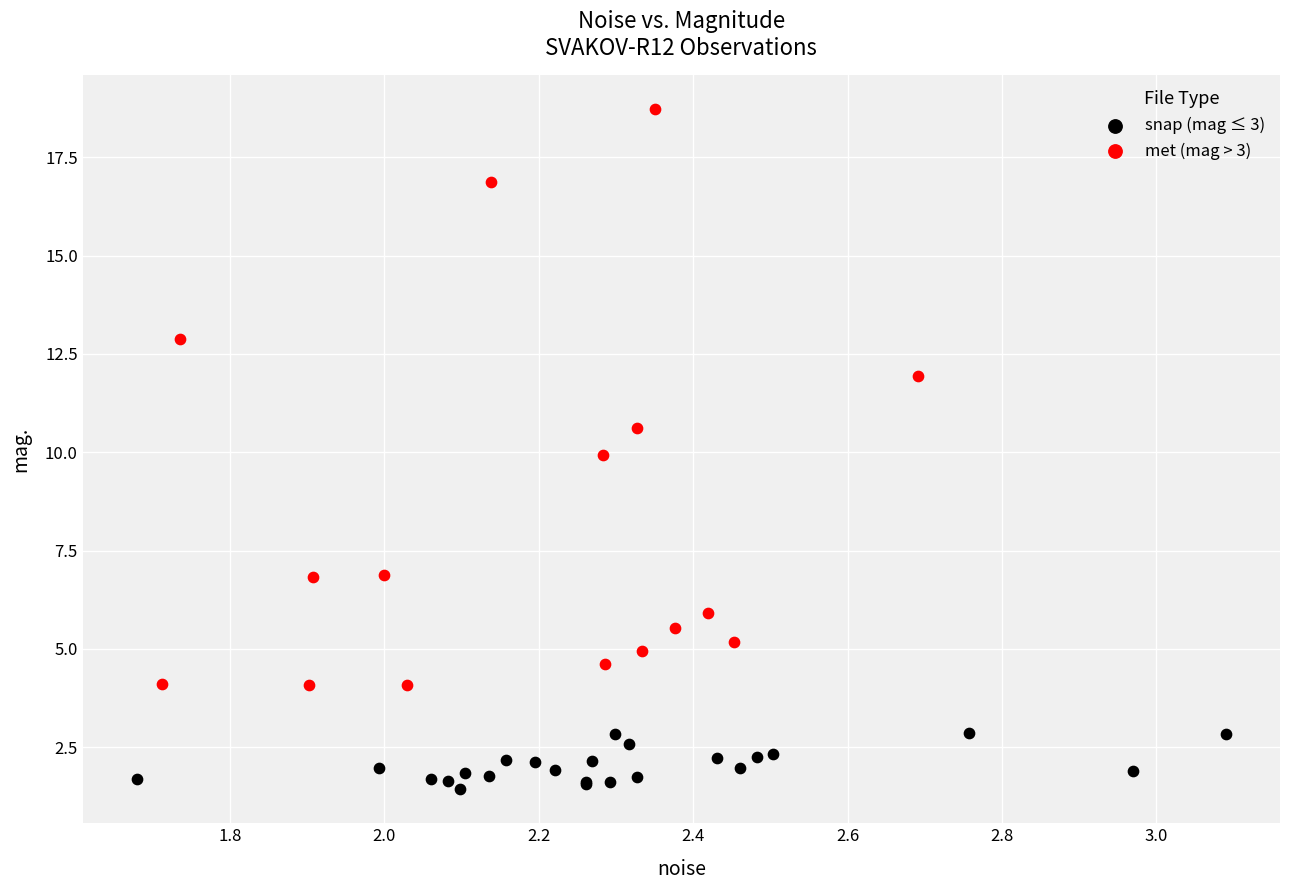

Which series reaches the maximum Y coordinate?

met (mag > 3)